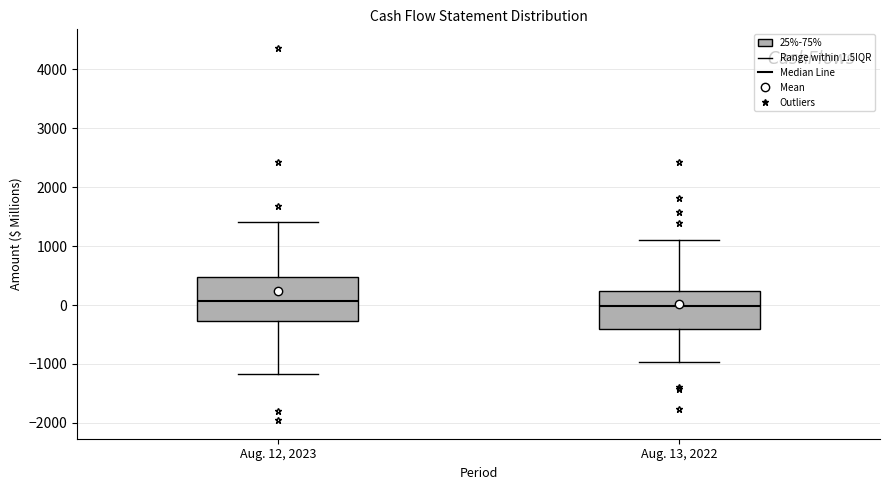

Comparing the boxes themselves (not the whiskers), which one is the tallest?

Aug. 12, 2023